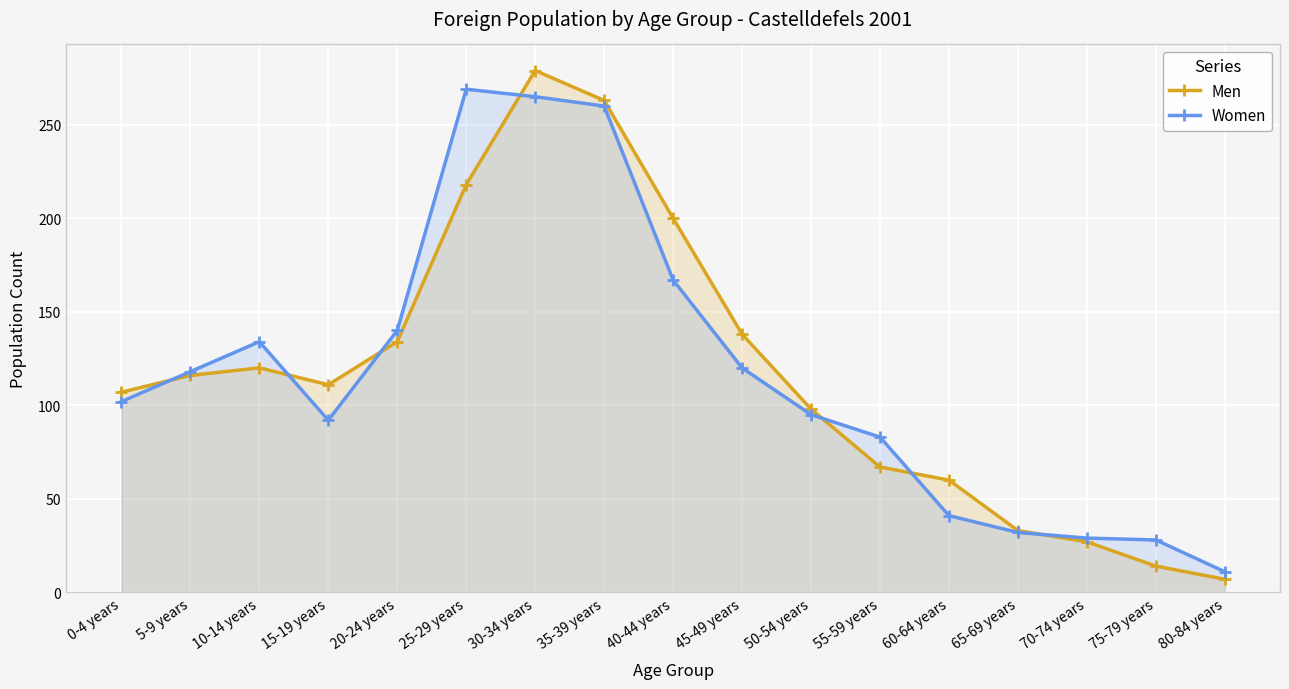

At which category is the sum across all series the highest?

30-34 years